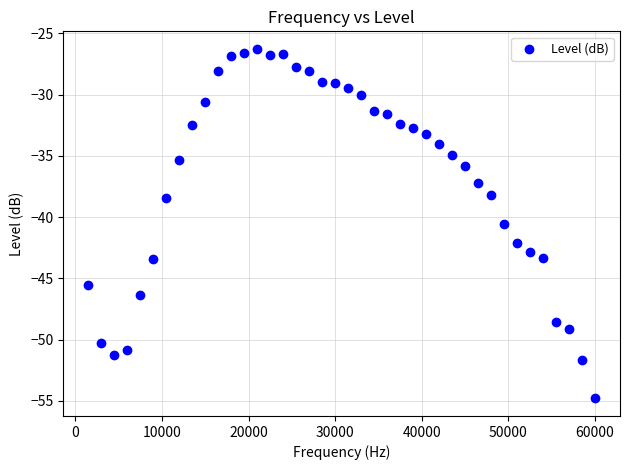

What Y value in the scatter plot is closest to -40?

-40.6